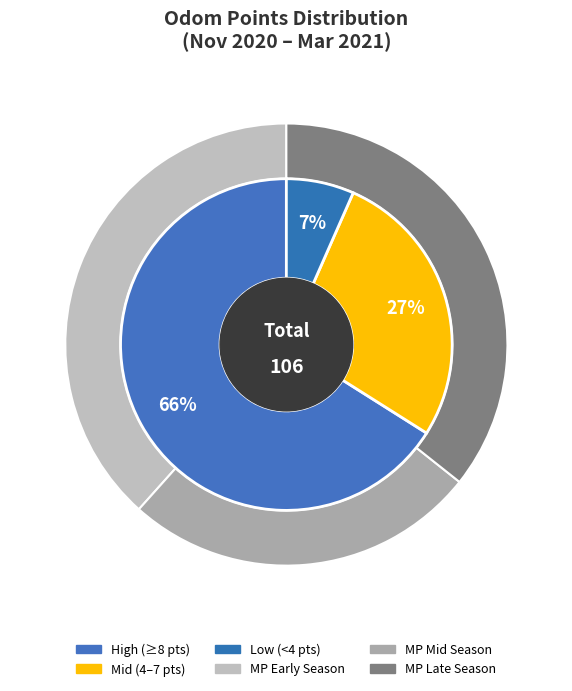

To the nearest percent, what percentage of the pie is 11/25?

11%